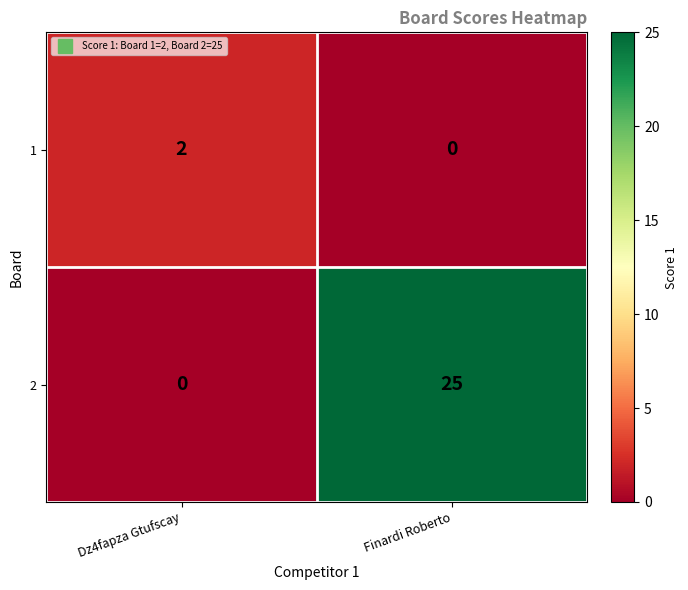

List the series in order of their overall mean, highest first.

2, 1